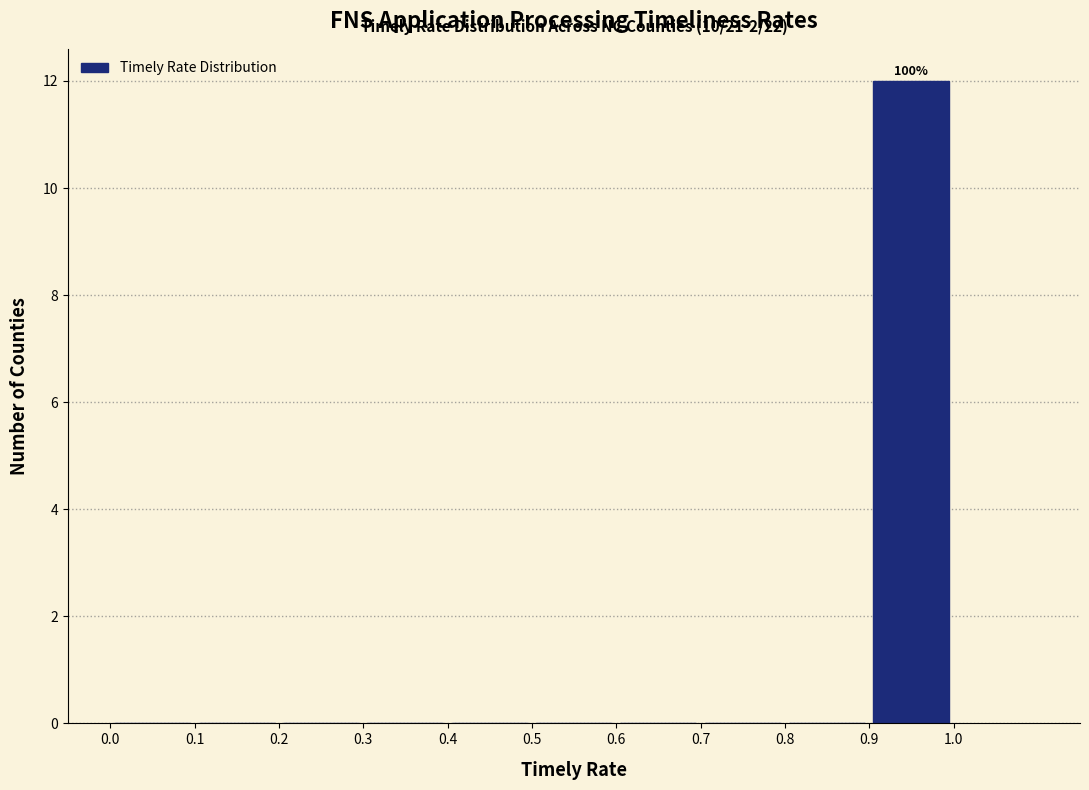

Over which range of the x-axis is the bar tallest?

0.9 to 1.0